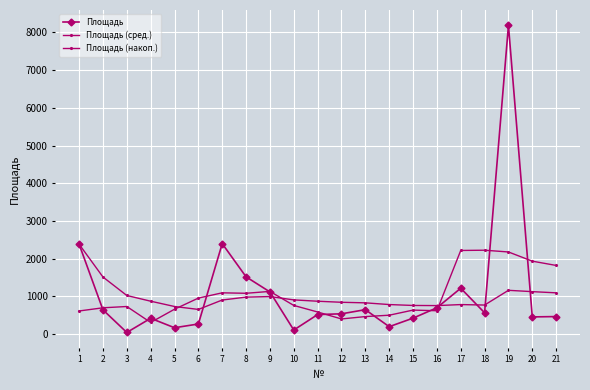

Which series has the largest total across all categories?

Площадь